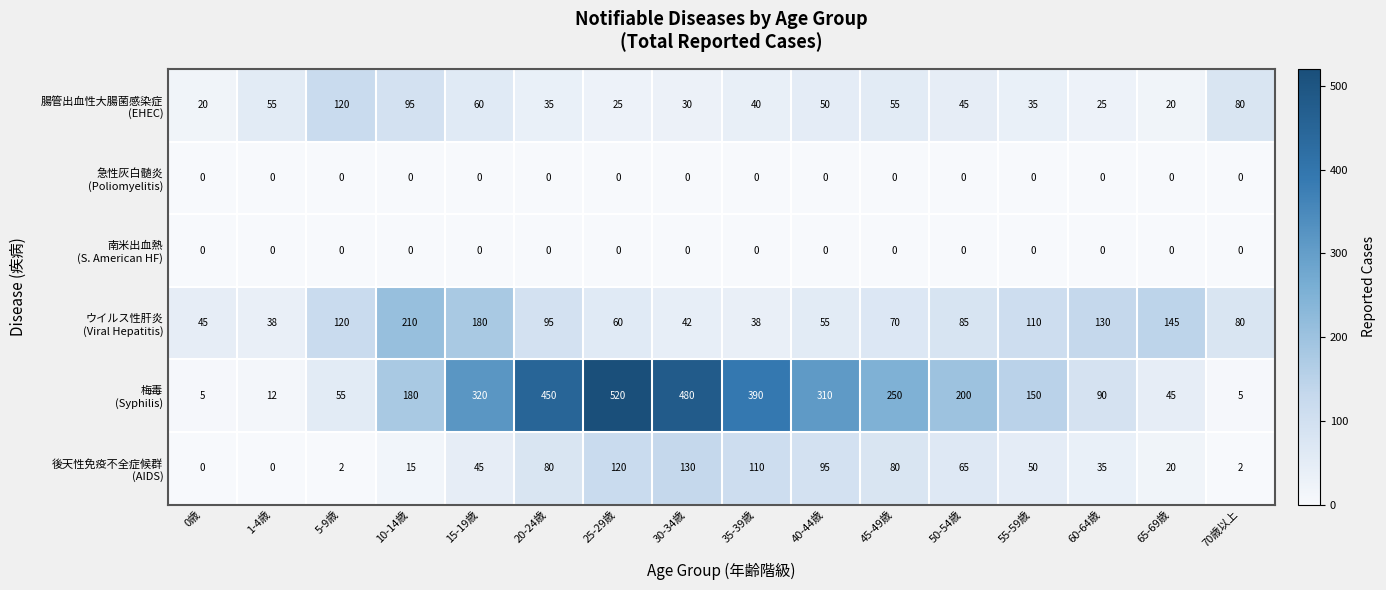

At which category is the sum across all series the highest?

25-29歳